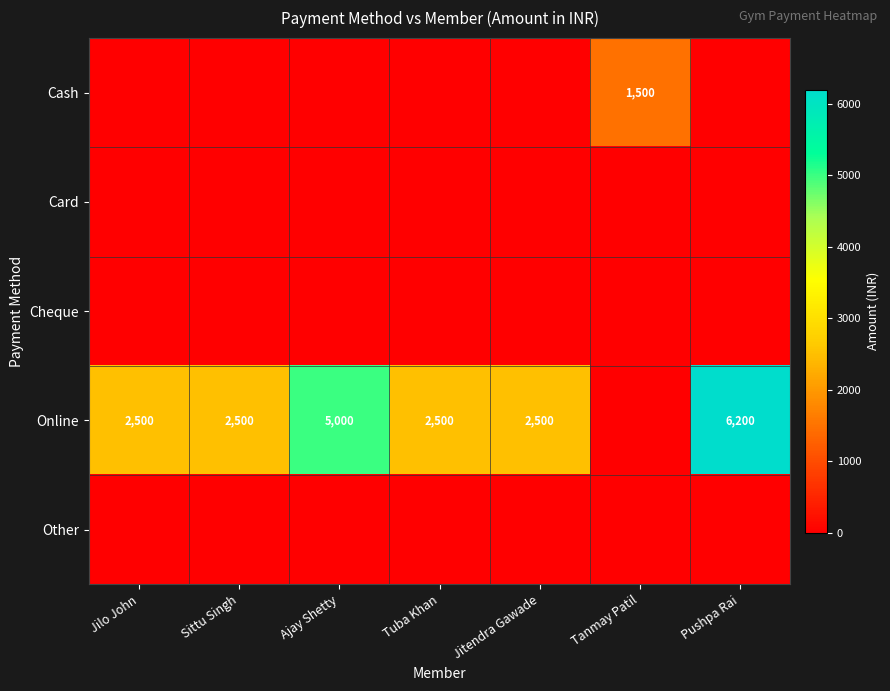

Is it true that Online equals 4041 at Jitendra Gawade?

False